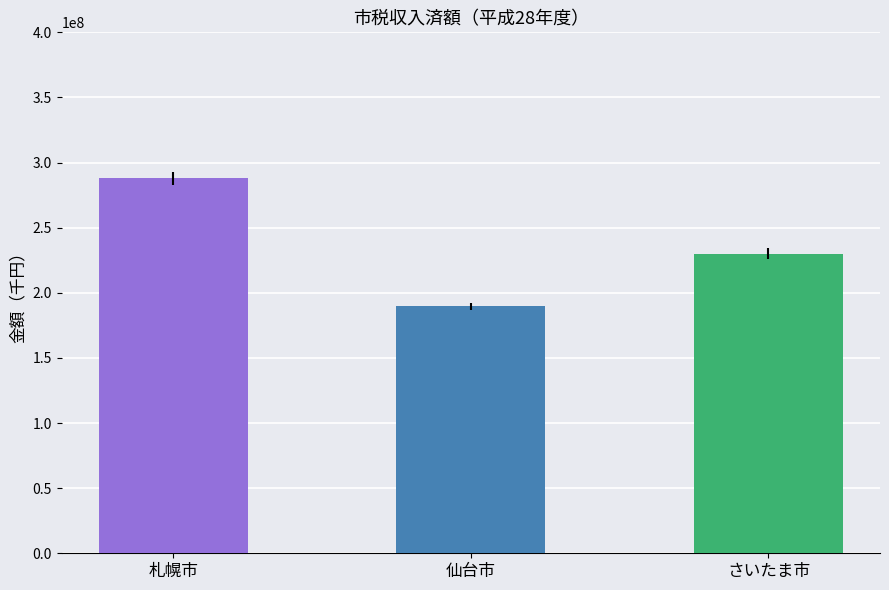

What is the average value?

235907088